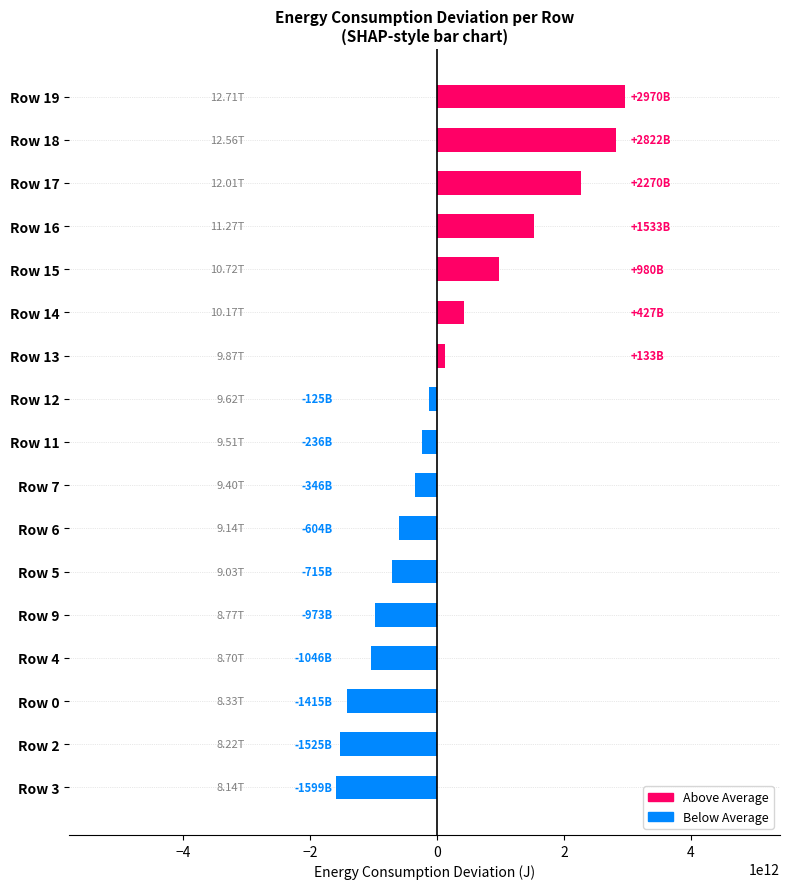

What is the difference between the values at Row 14 and Row 16?

1105315200000